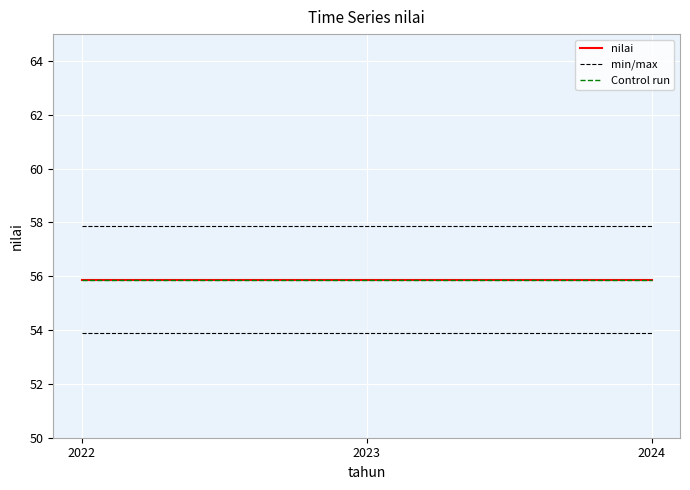

Reading left to right, transcribe all the data shown in this chart.

nilai: 55.9	55.9	55.9
min/max: 57.9	57.9	57.9
Control run: 55.9	55.9	55.9